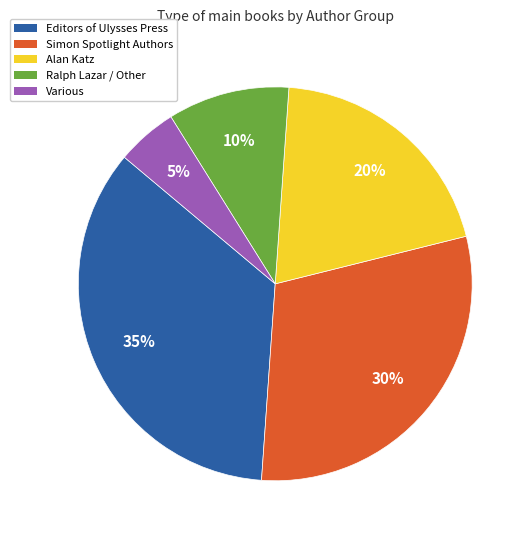

Rank the categories by value from highest to lowest.

Editors of Ulysses Press, Simon Spotlight Authors, Alan Katz, Ralph Lazar / Other, Various